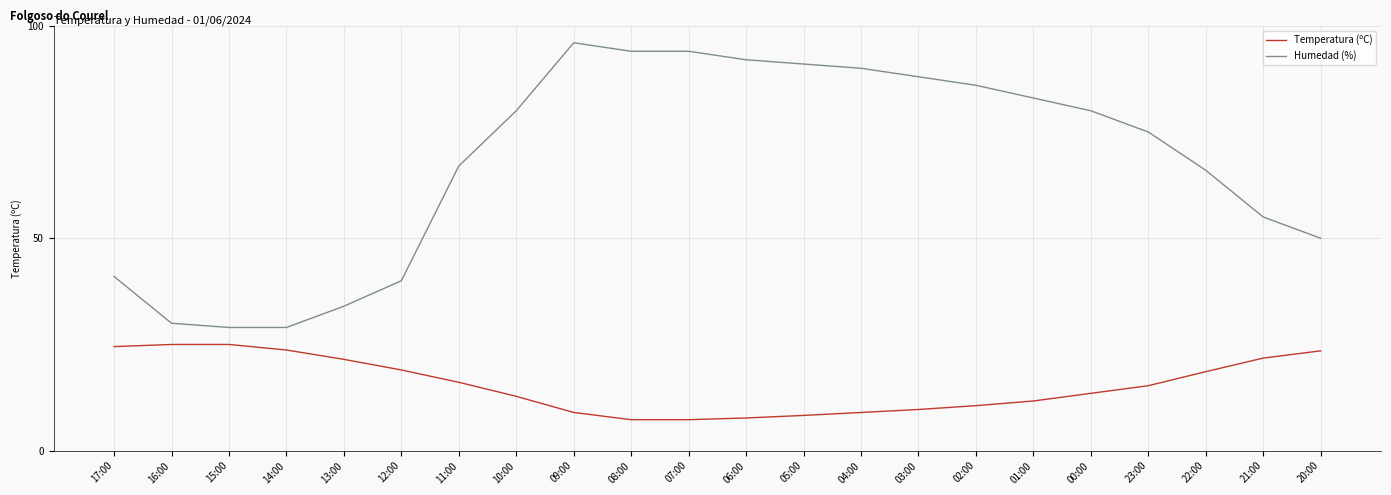

How many series are shown in this chart?

2